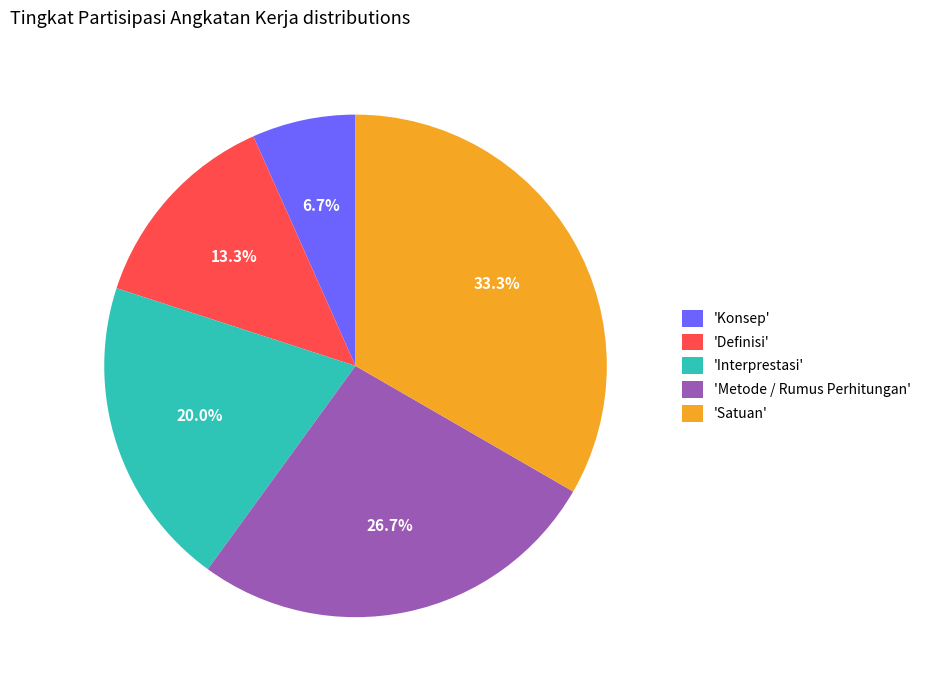

Which slice is the smallest?

'Konsep'